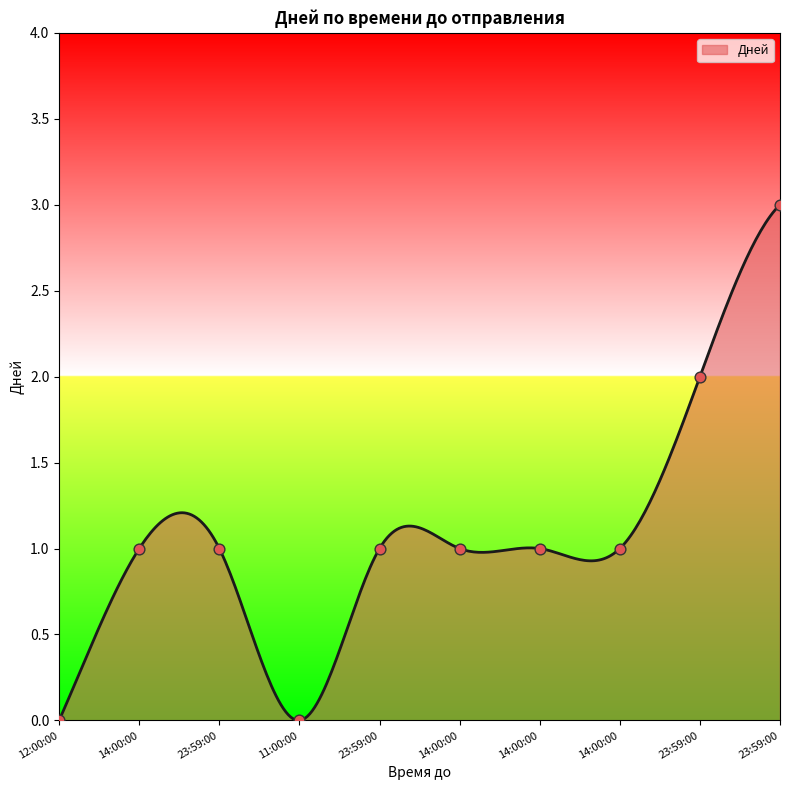

What is the change in value from 14:00:00 to 23:59:00?

+2